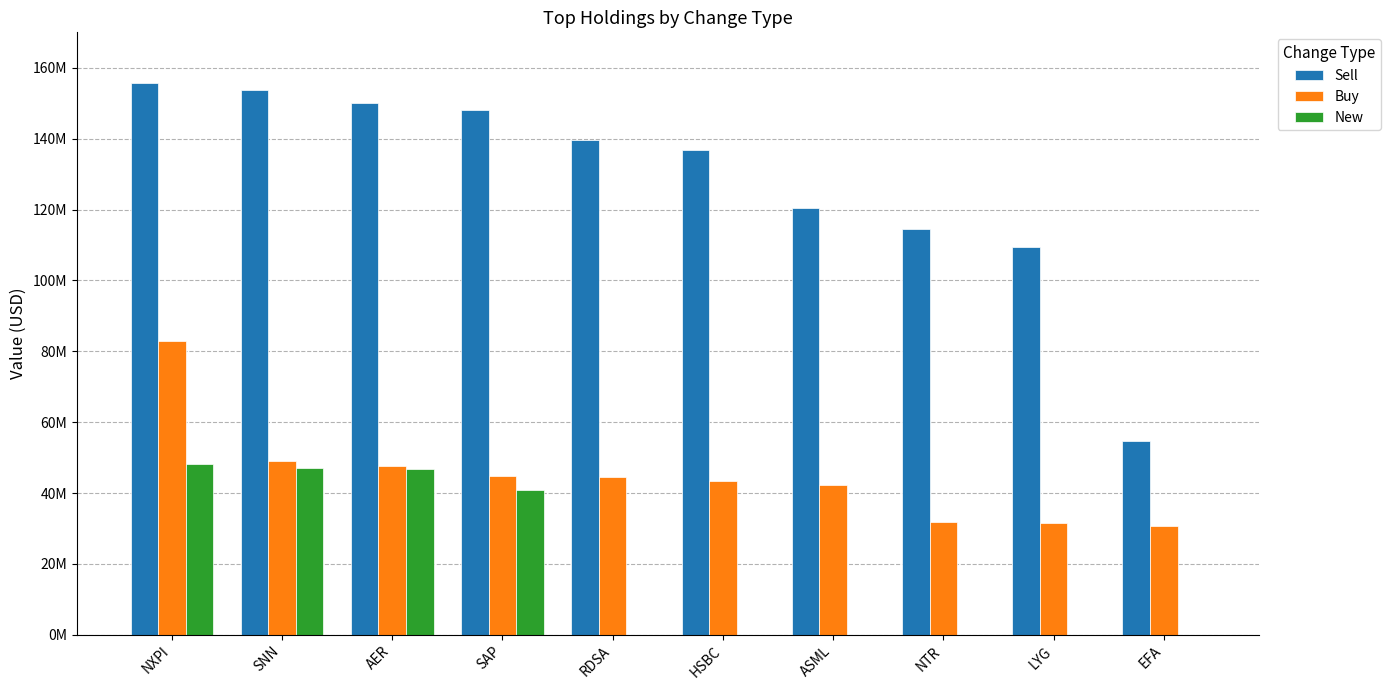

Does the chart contain stacked bars?

No